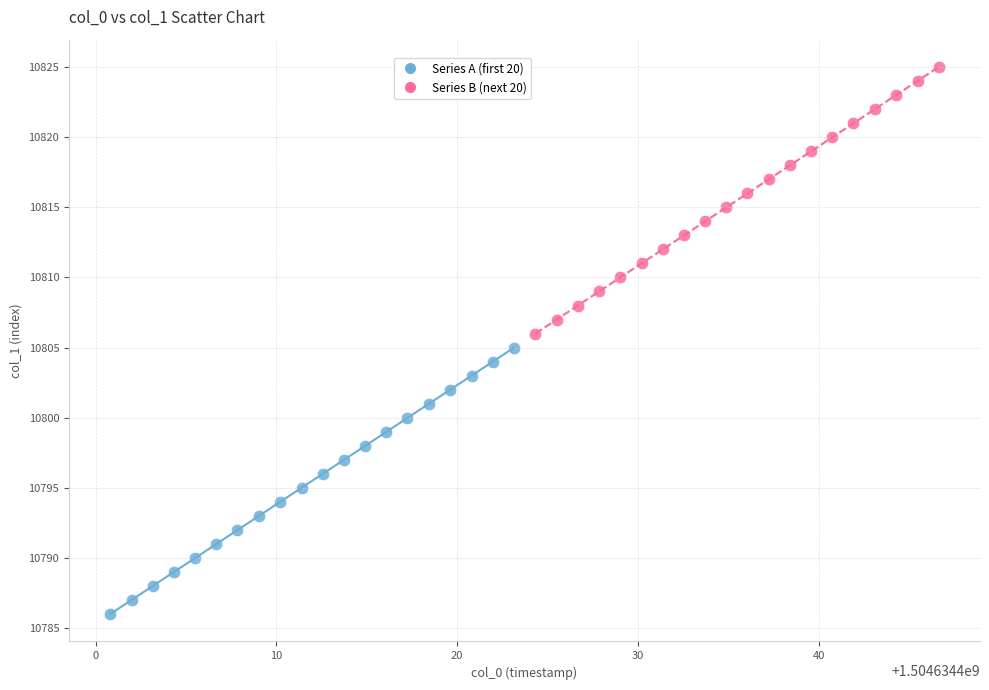

What are all the series names shown in the legend?

Series A (first 20), Series B (next 20)